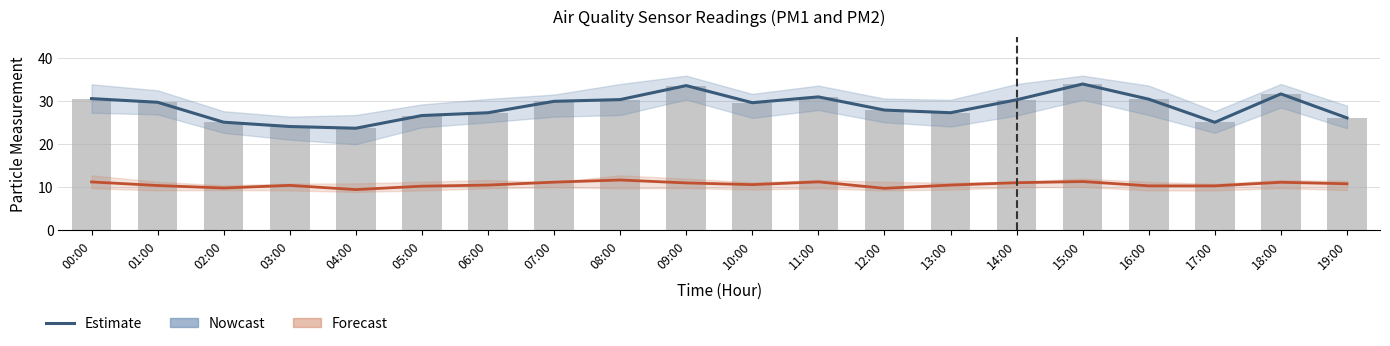

Between 01:00 and 19:00, which series saw the biggest shift?

P1 Estimate